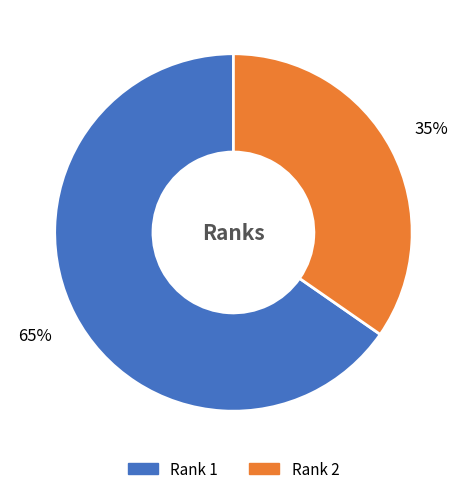

What percentage is the Rank 2 slice, to the nearest percent?

35%